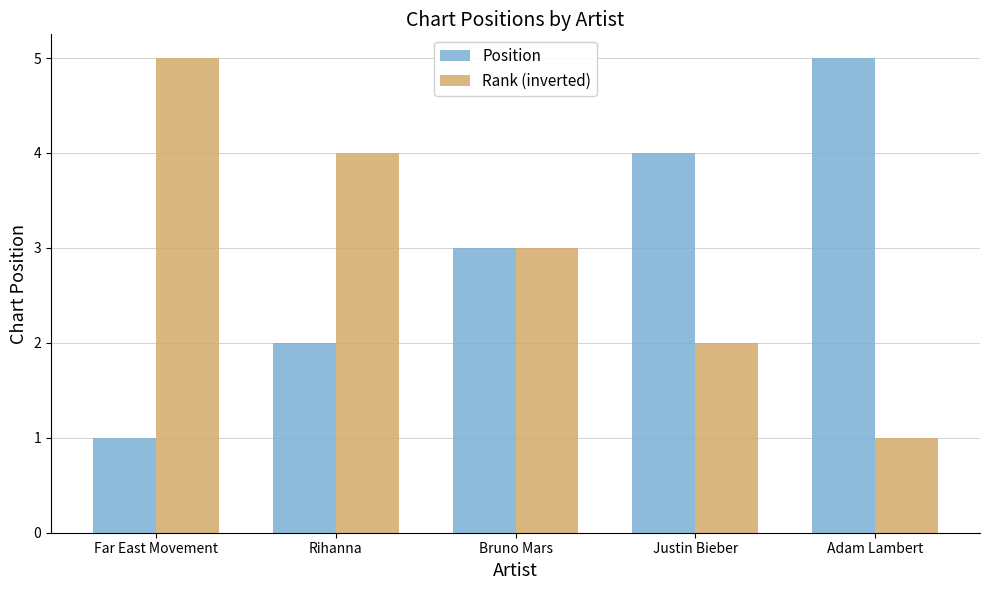

What is the sum of the Position values at Rihanna and Bruno Mars?

5